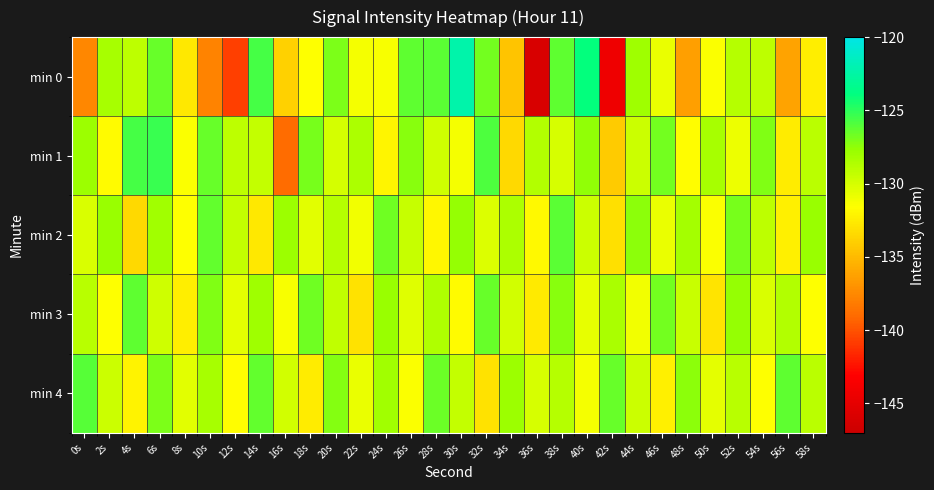

Between 0s and 14s, which is larger?

14s